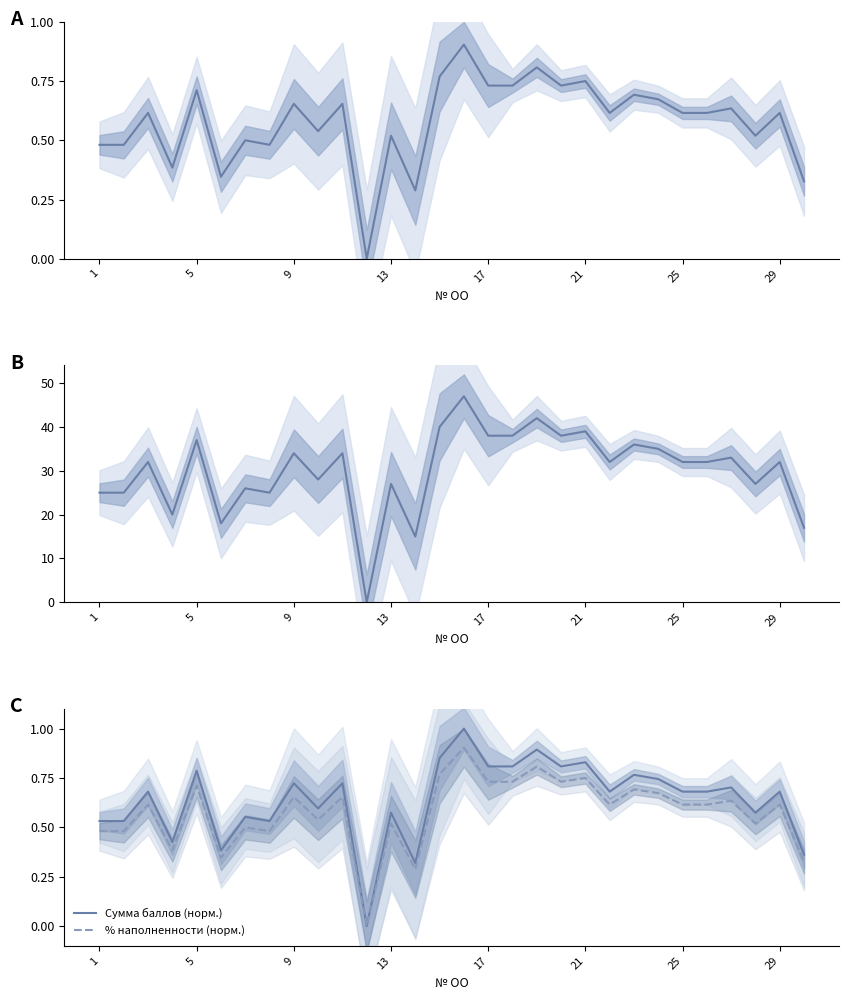

What is the value of the % наполненности (норм.) point at the 24th from the left?

0.7